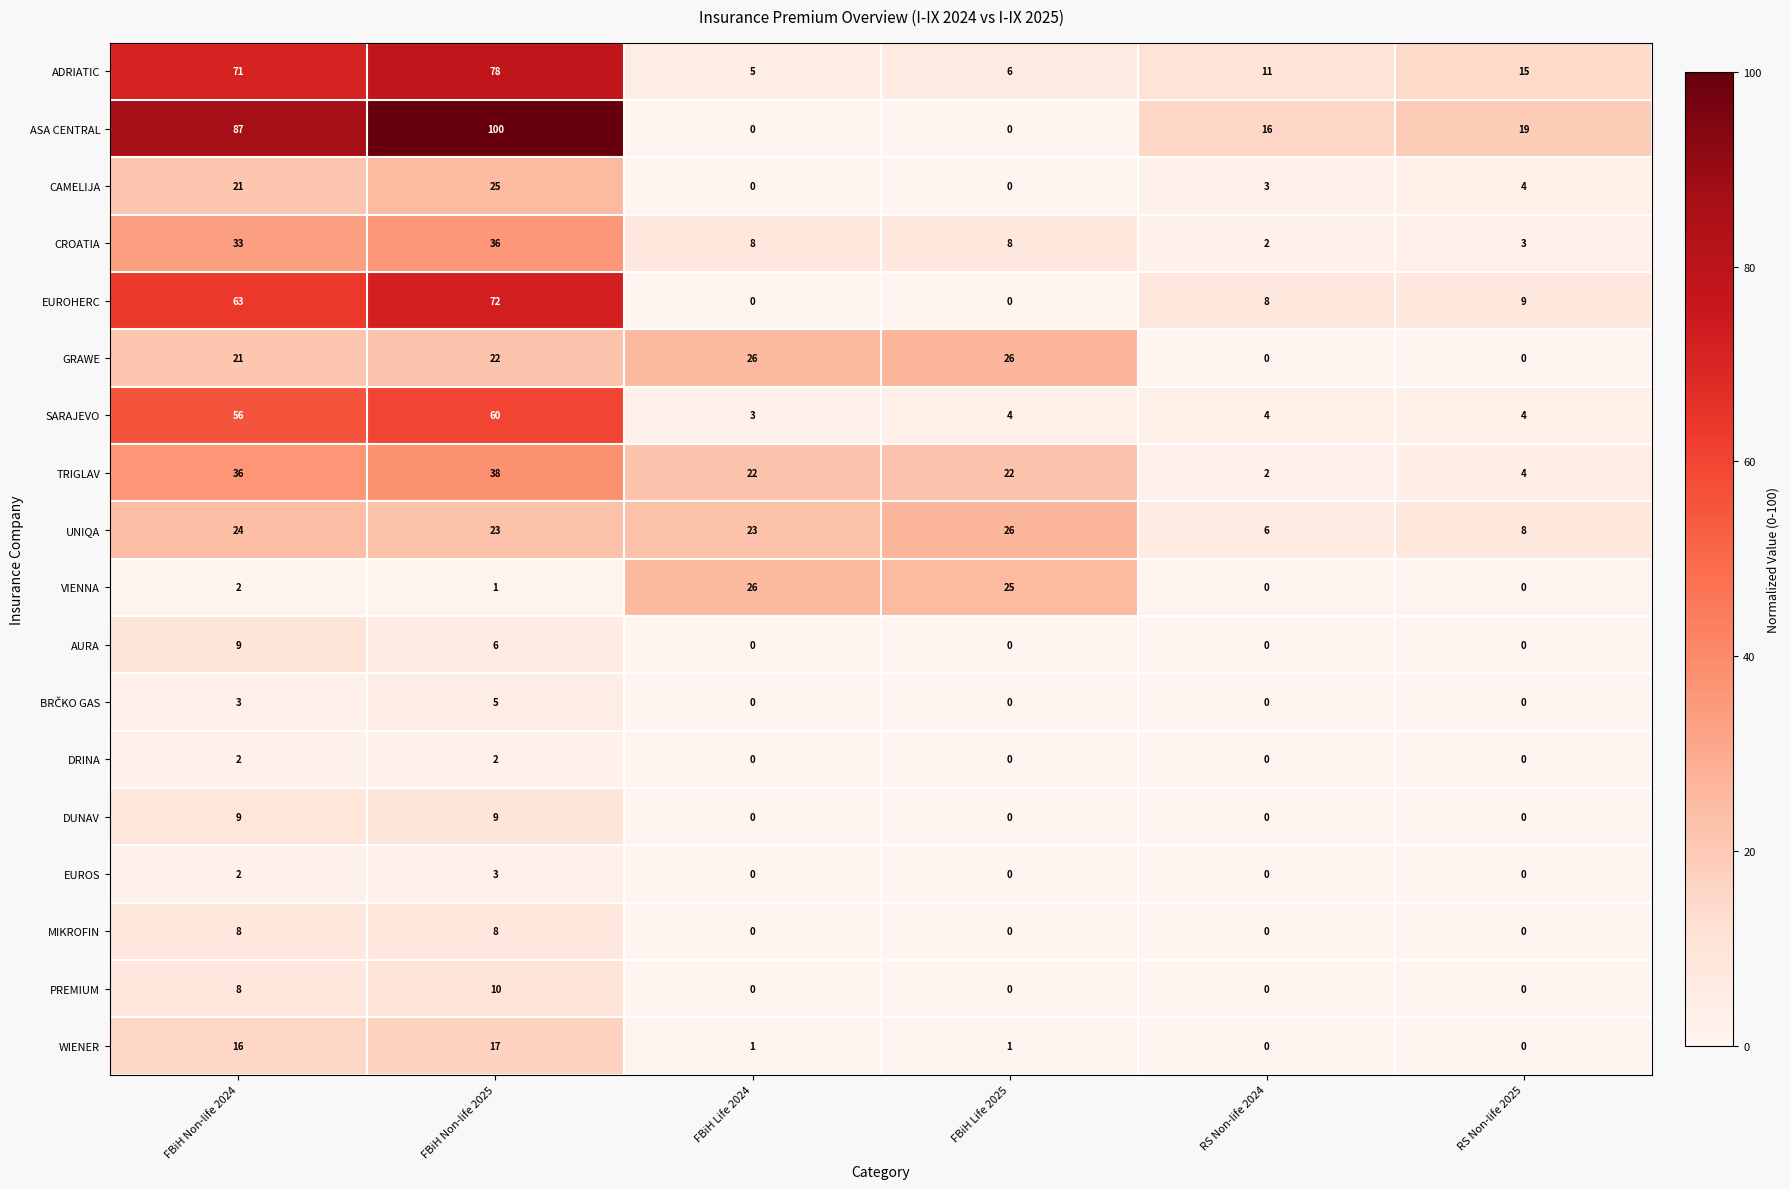

The value of CAMELIJA at RS Non-life 2024 is 5. True or false?

False